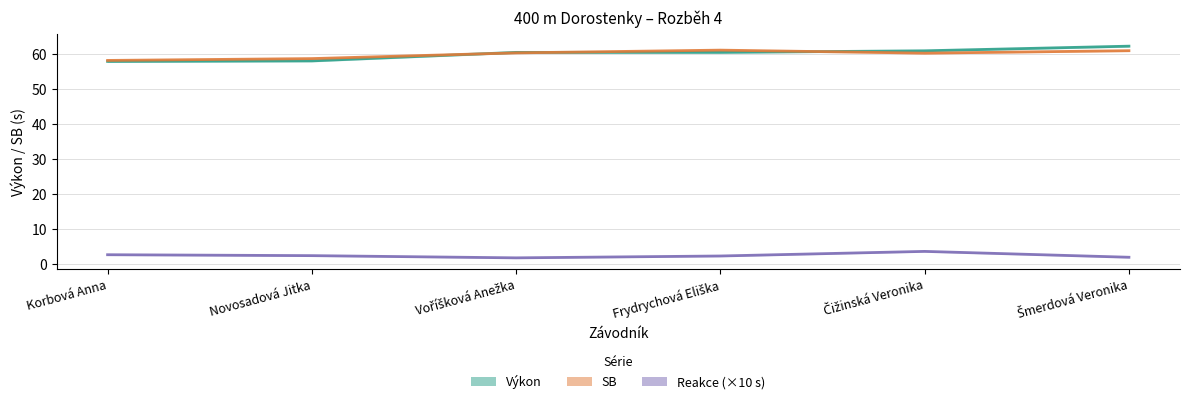

How many lines are shown in the chart?

3